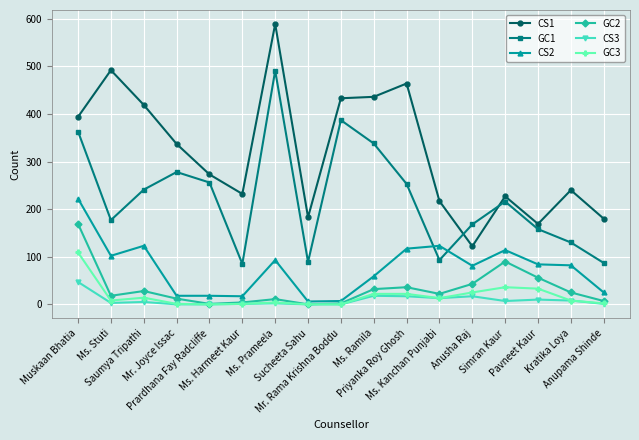

What is the value of the GC1 point at the 6th from the left?

85